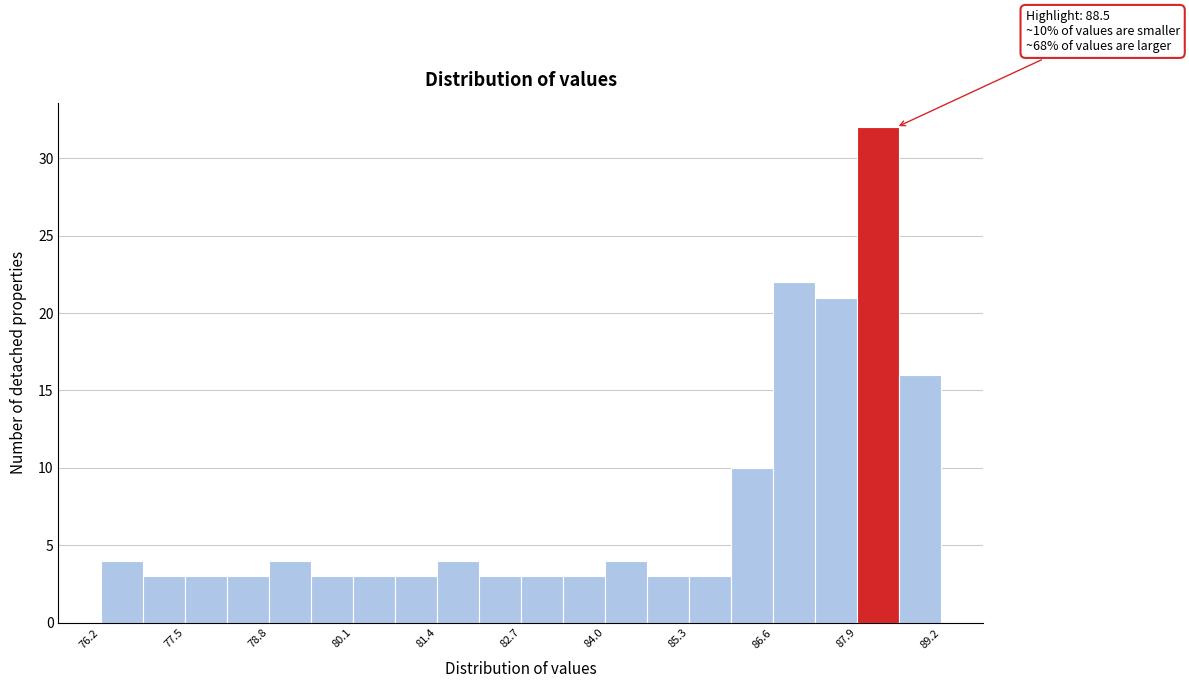

Around what value on the x-axis is the tallest bar? Give the approximate position of its centre, as read against the axis.

88.2